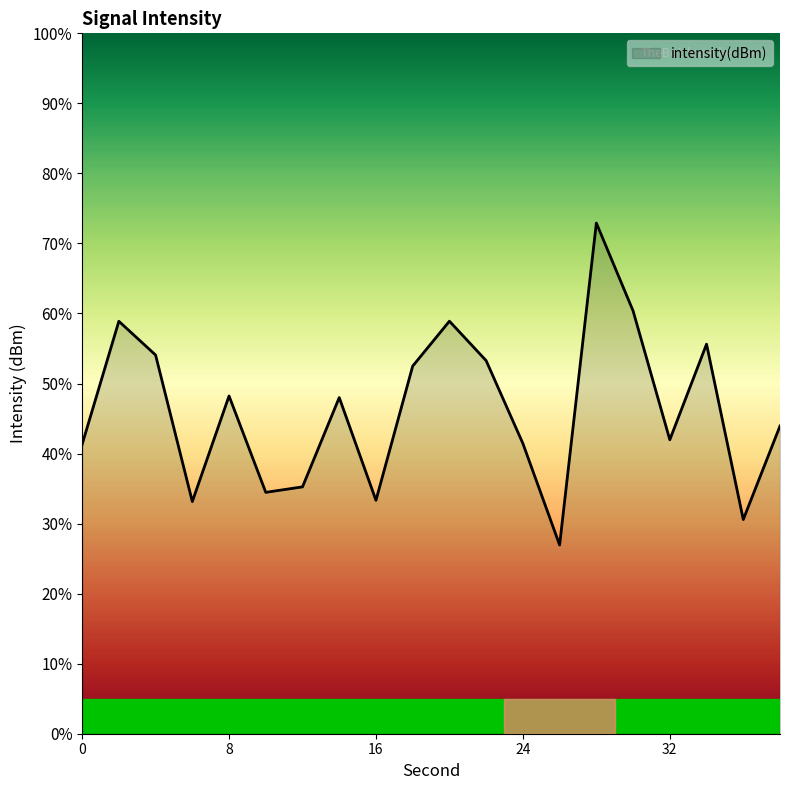

How many lines are shown in the chart?

1